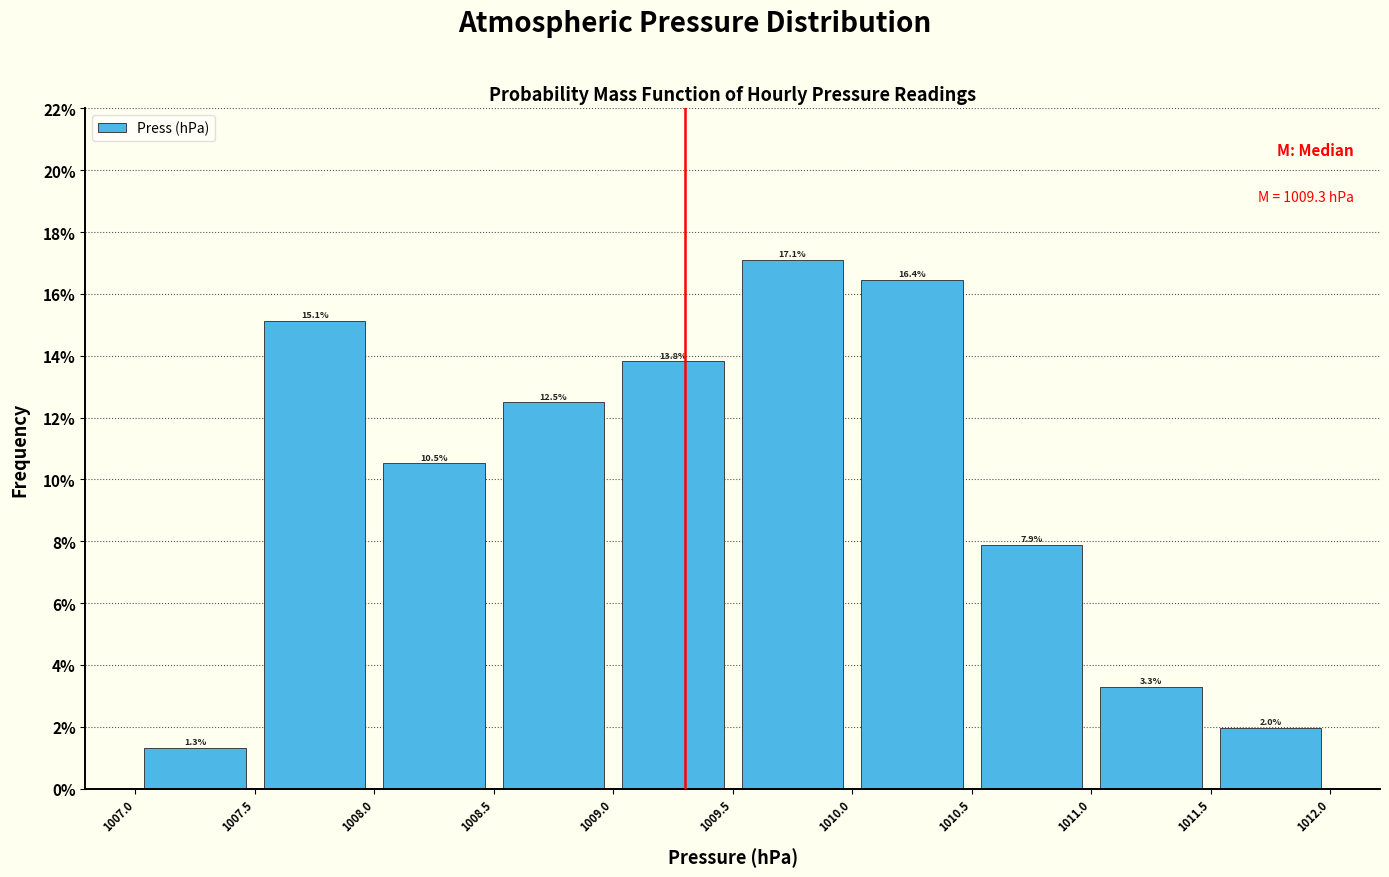

Reading left to right, list every bar in this chart as the range it spans on the x-axis followed by its height.

1007.0 to 1007.5: 1.3
1007.5 to 1008.0: 15.1
1008.0 to 1008.5: 10.5
1008.5 to 1009.0: 12.5
1009.0 to 1009.5: 13.8
1009.5 to 1010.0: 17.1
1010.0 to 1010.5: 16.4
1010.5 to 1011.0: 7.9
1011.0 to 1011.5: 3.3
1011.5 to 1012.0: 2.0